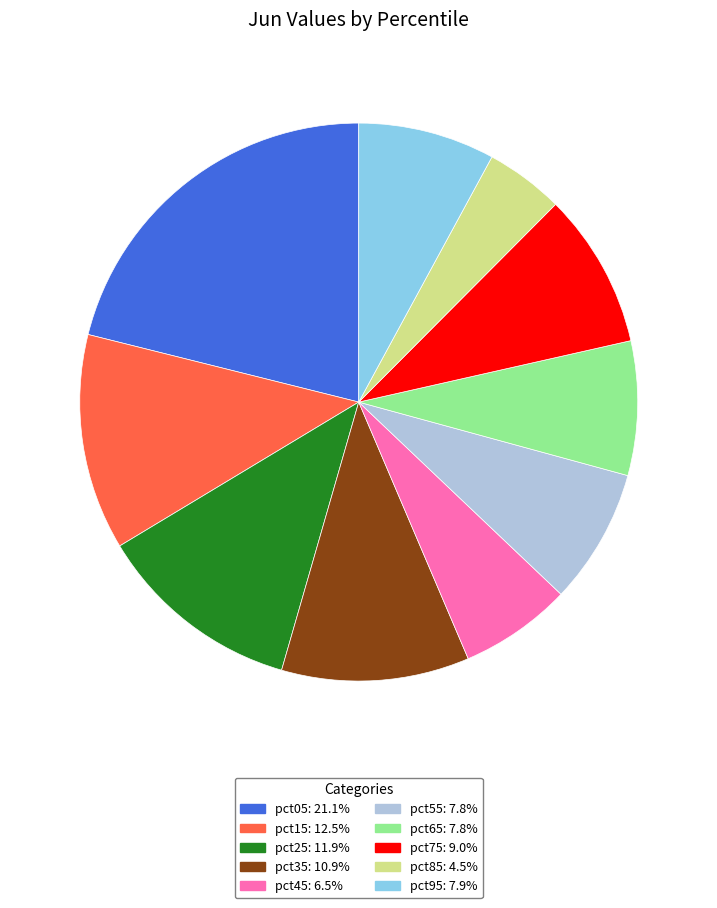

Which category has the smallest portion of the pie?

pct85